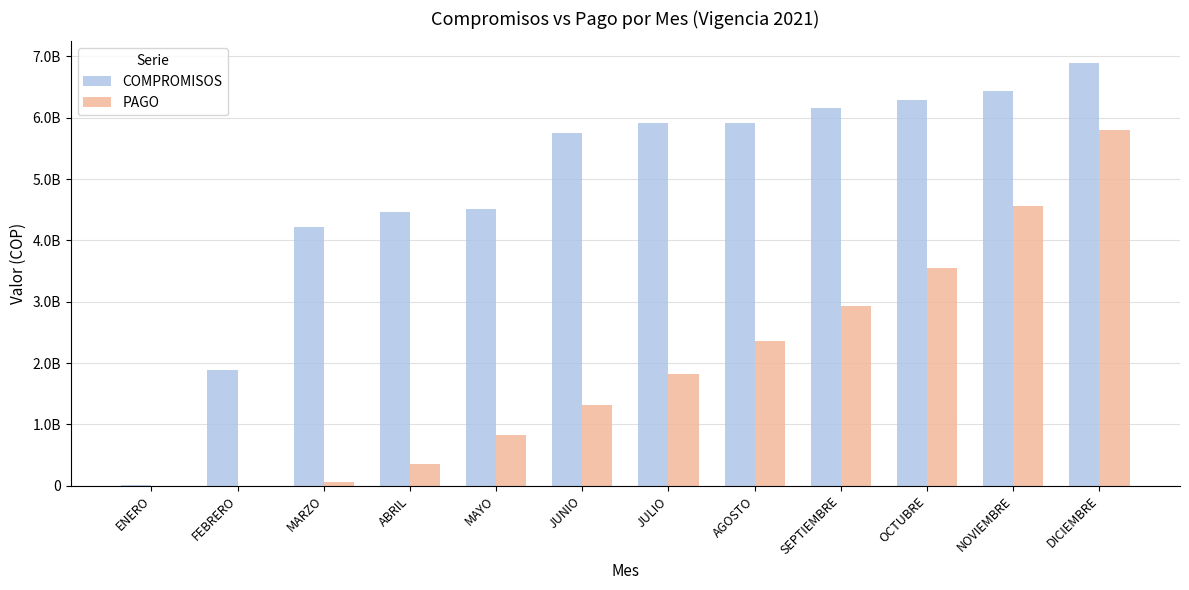

Between JUNIO and FEBRERO, which is larger?

JUNIO